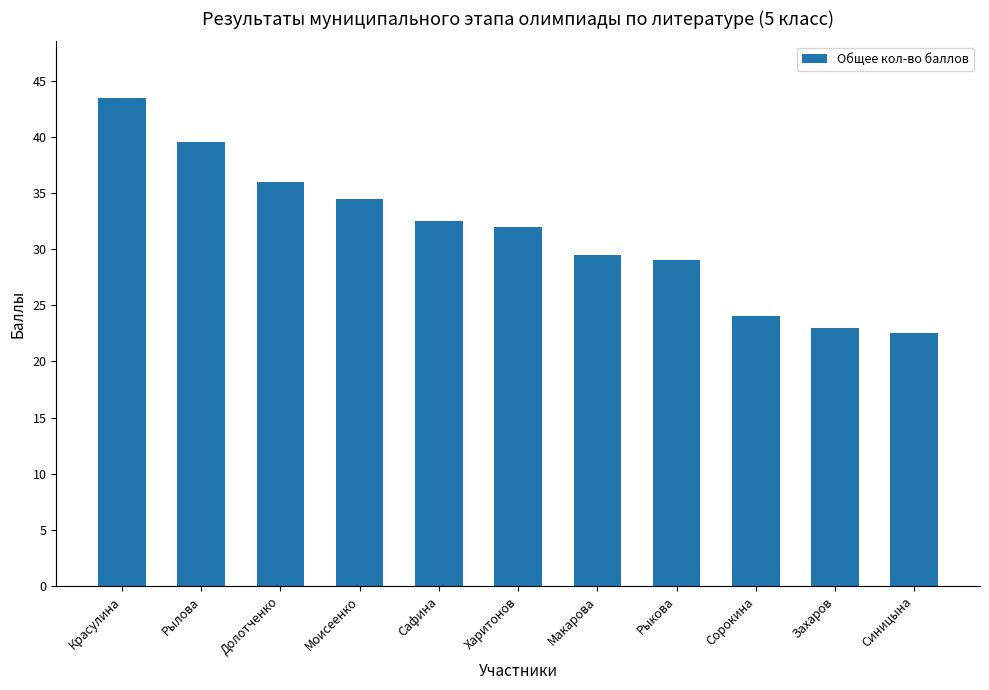

List the labels in order of value, smallest first.

Синицына, Захаров, Сорокина, Рыкова, Макарова, Харитонов, Сафина, Моисеенко, Долотченко, Рылова, Красулина